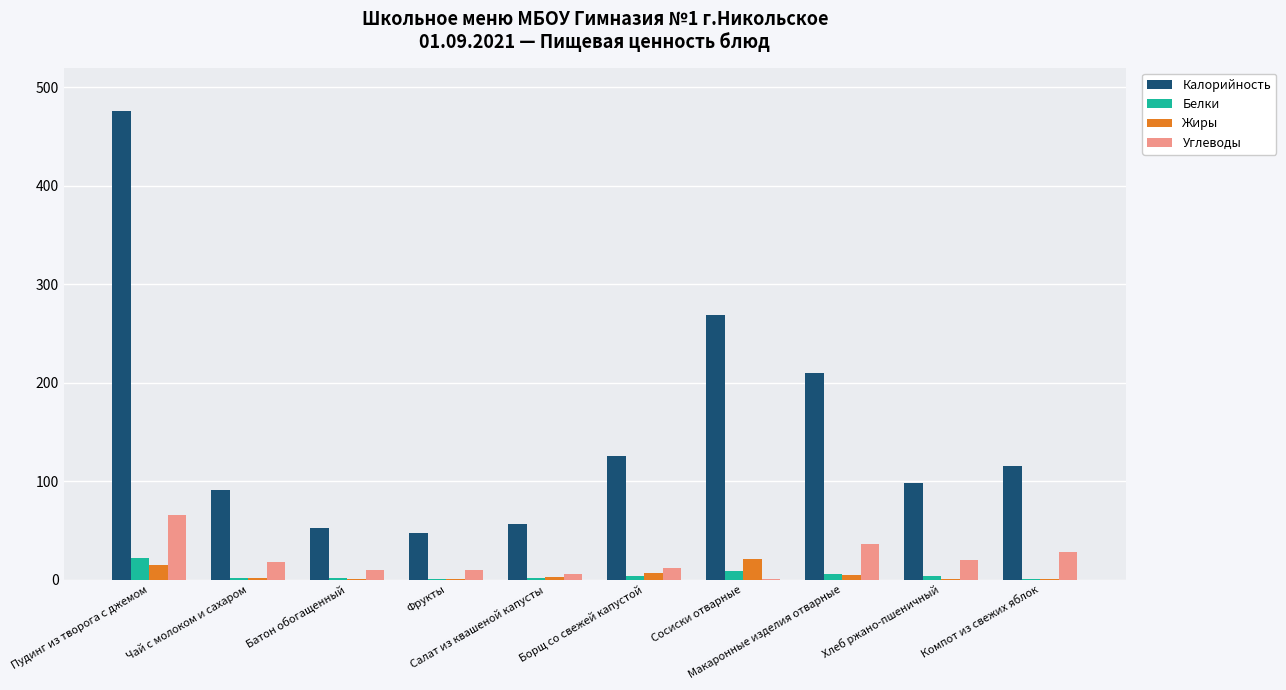

At which label does Белки first exceed 3?

Пудинг из творога с джемом